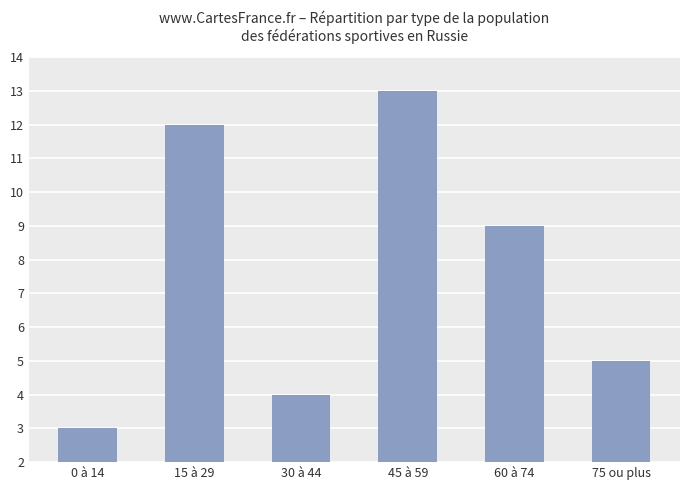

List the labels in order of value, smallest first.

0 à 14, 30 à 44, 75 ou plus, 60 à 74, 15 à 29, 45 à 59